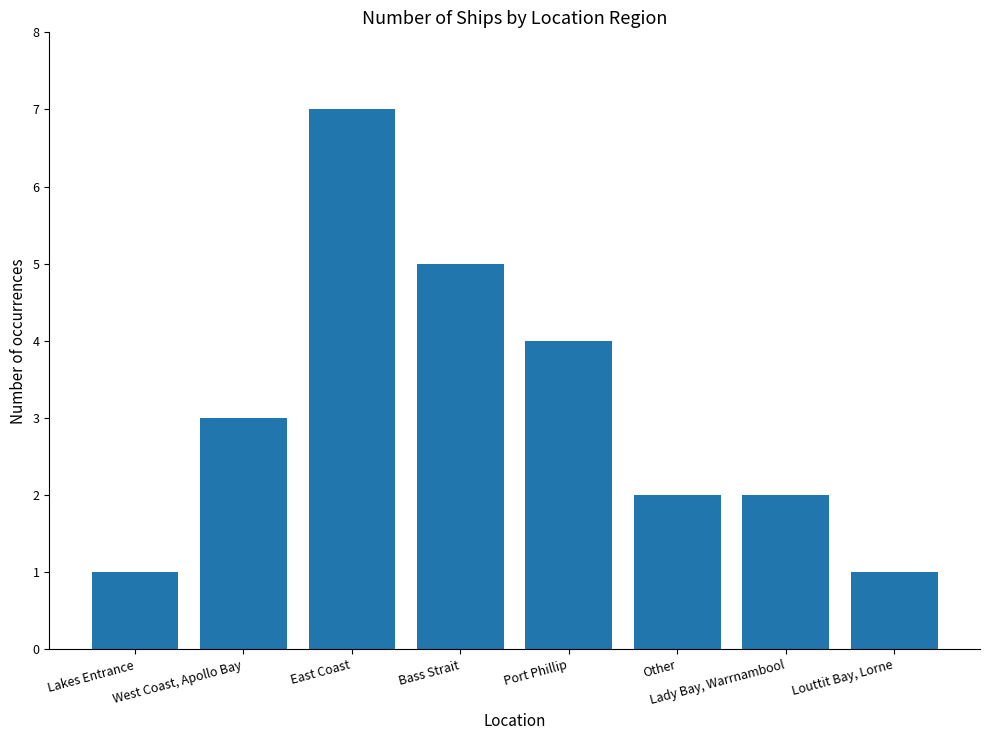

Reading left to right, extract all data points from this chart.

1	3	7	5	4	2	2	1